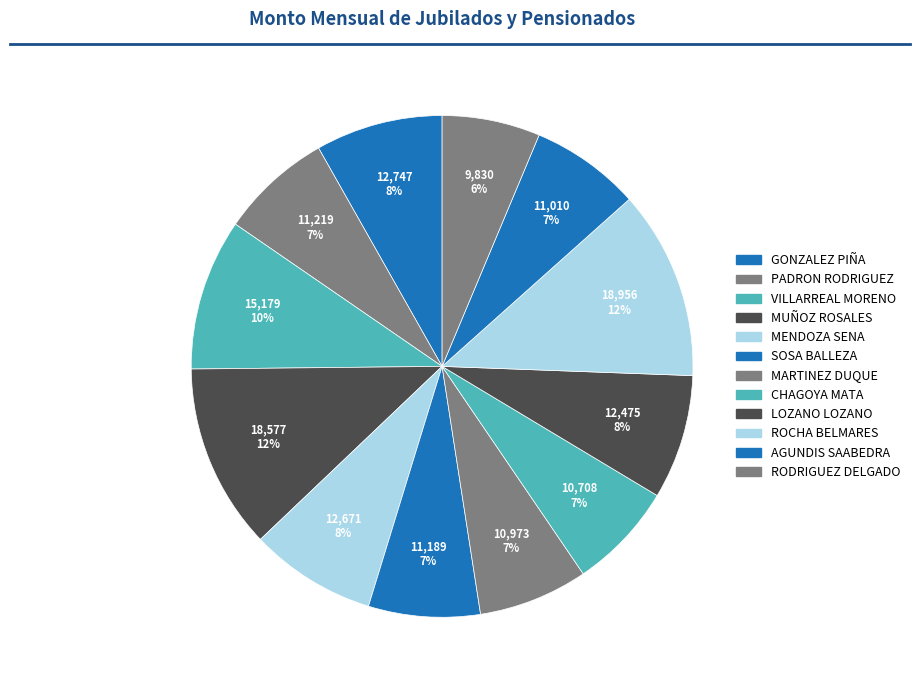

To the nearest percent, what portion does ROCHA BELMARES represent?

12%